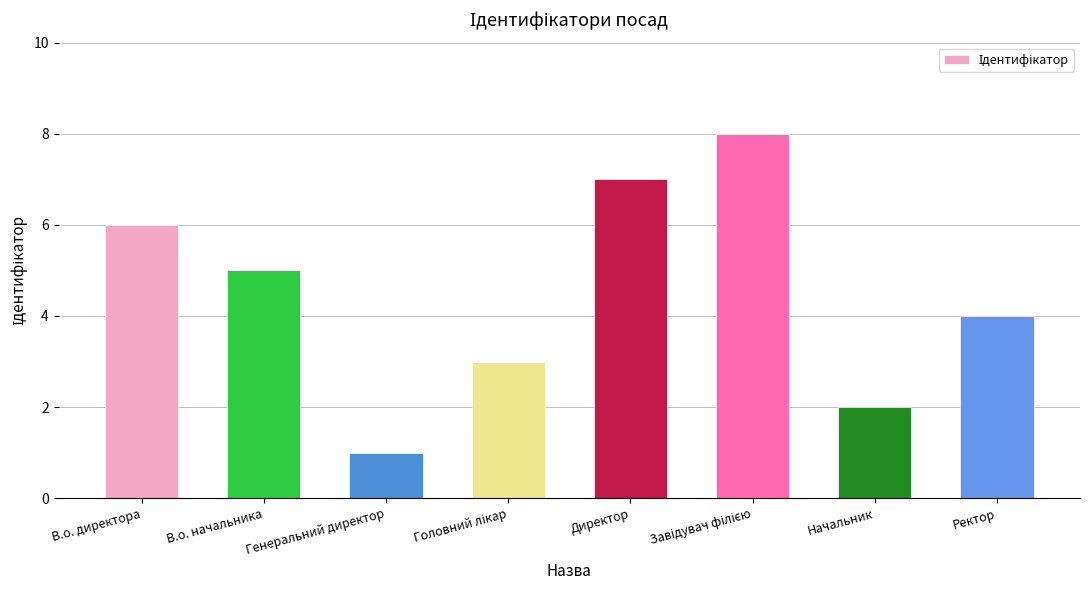

What is the label of the 1st bar from the left?

В.о. директора